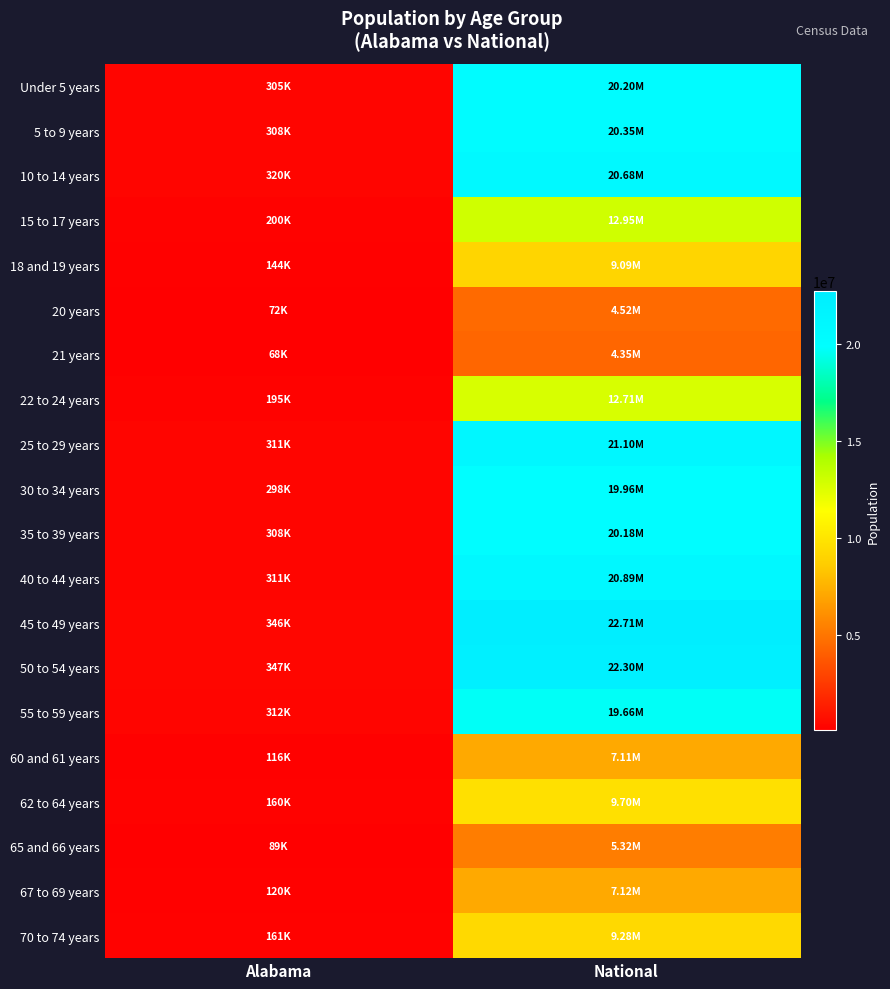

What is the greatest value displayed?

22708591